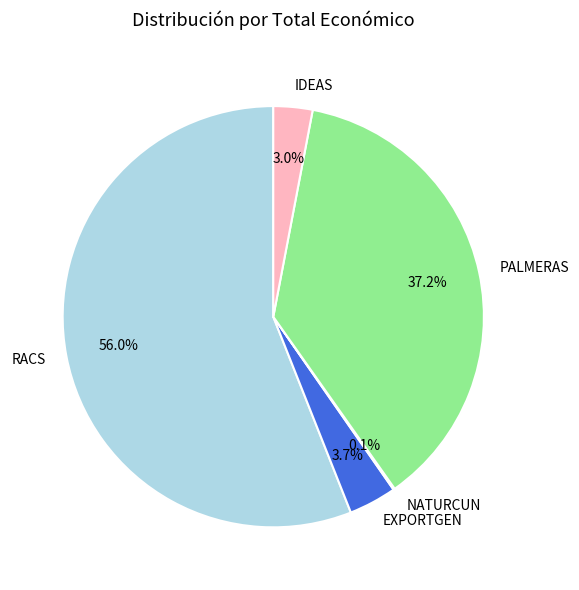

To the nearest percent, what percentage of the pie is EXPORTGEN?

4%